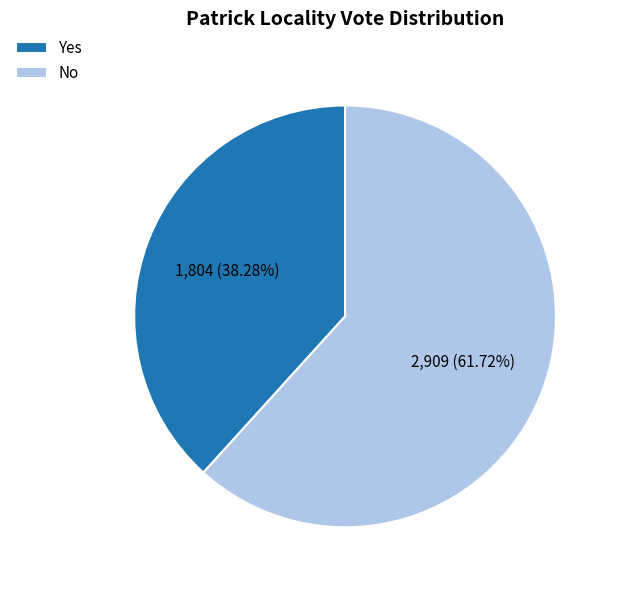

Do No and Yes together represent more than half of the pie?

Yes